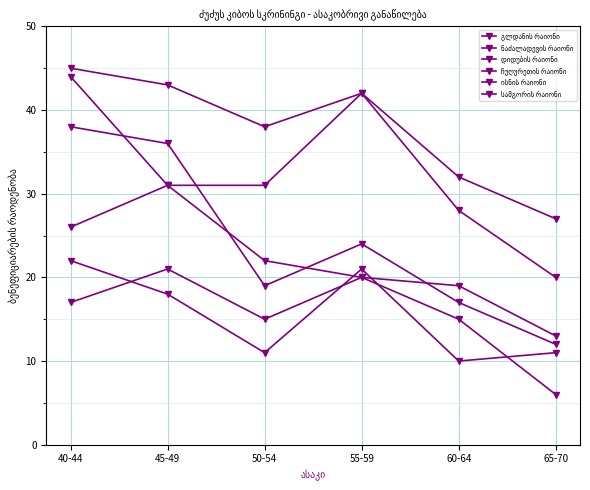

How many lines are shown in the chart?

6